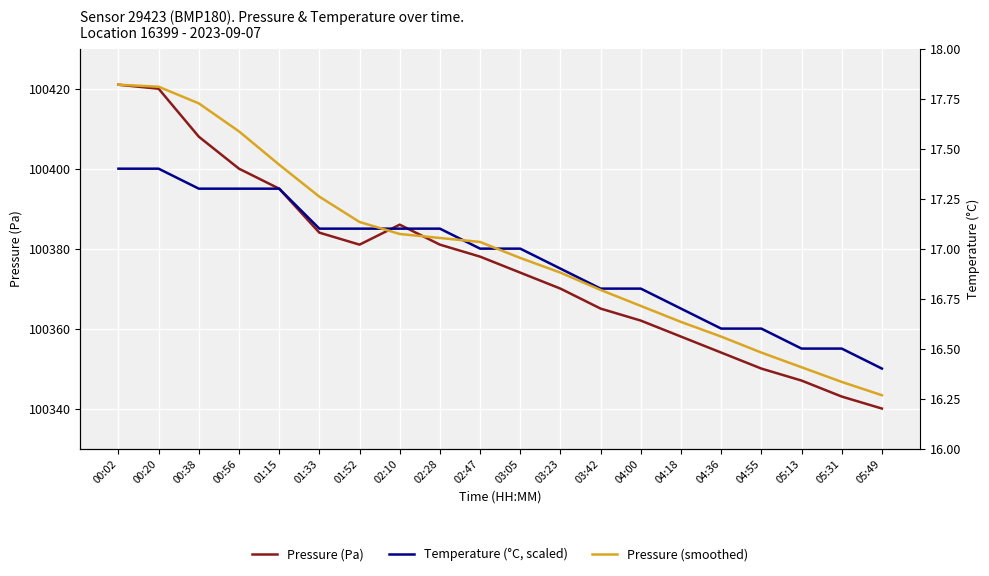

How many data points in Pressure (Pa) are above 100378?

9